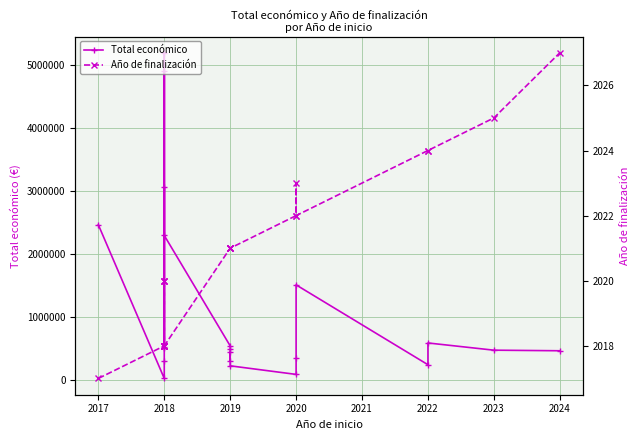

Does the chart have visible grid lines?

Yes